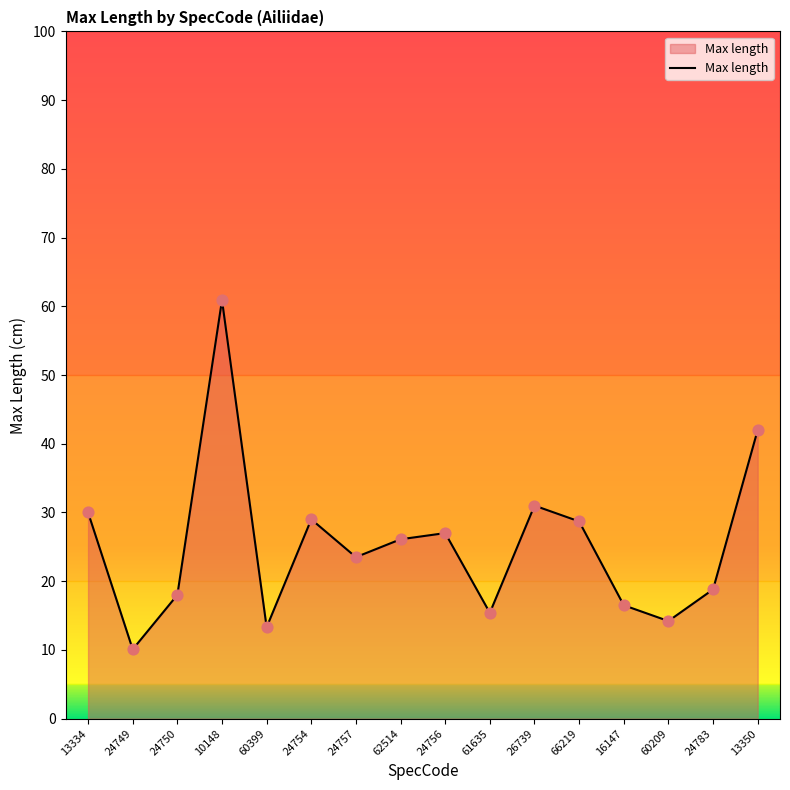

Approximately how many times larger is the value at 26739 compared to 66219?

1.1